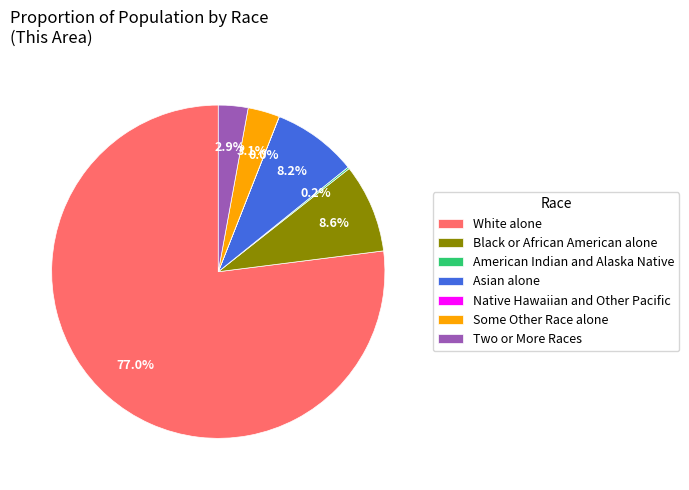

Which category has the biggest portion of the pie?

White alone